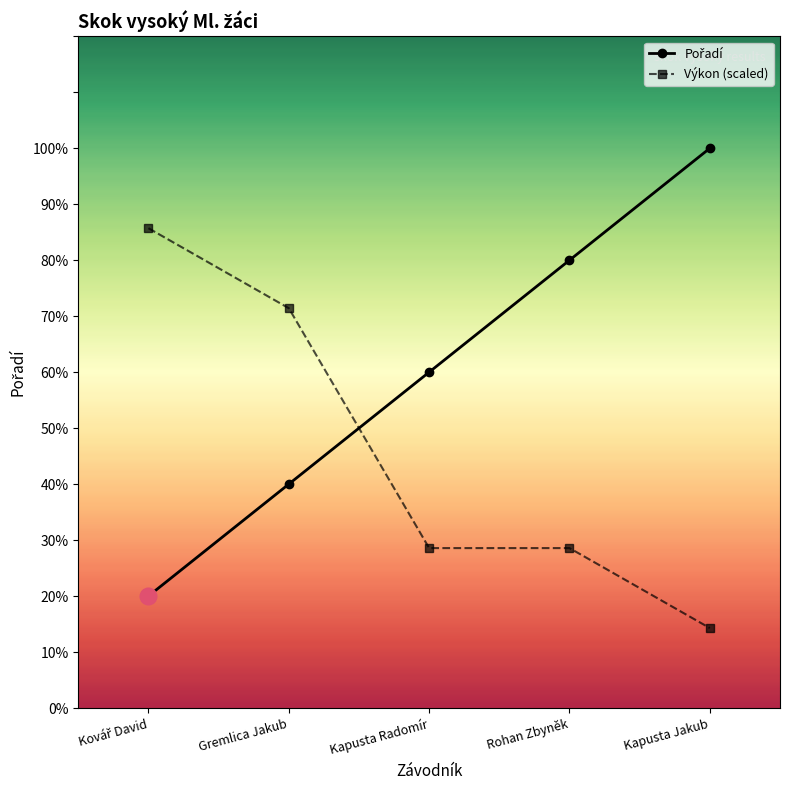

Does the chart have visible grid lines?

No